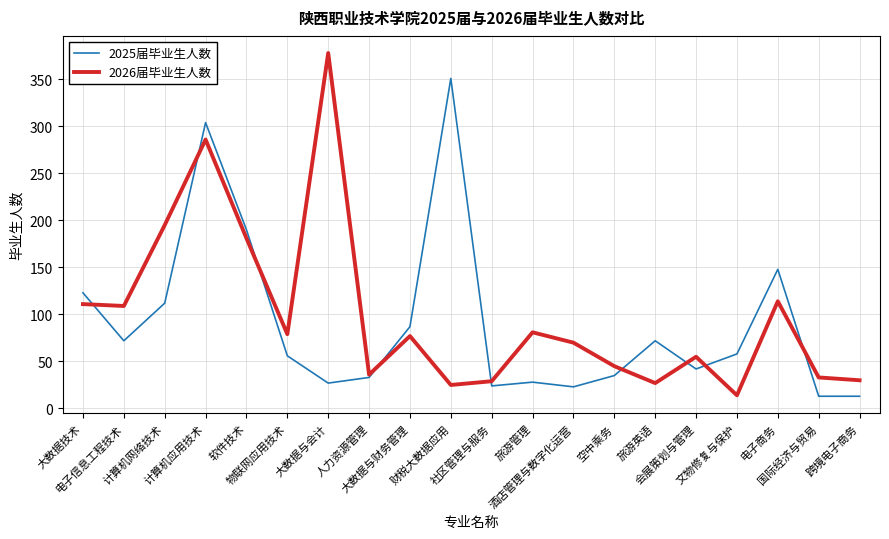

Rank the series at 国际经济与贸易 from highest to lowest value.

2026届毕业生人数, 2025届毕业生人数